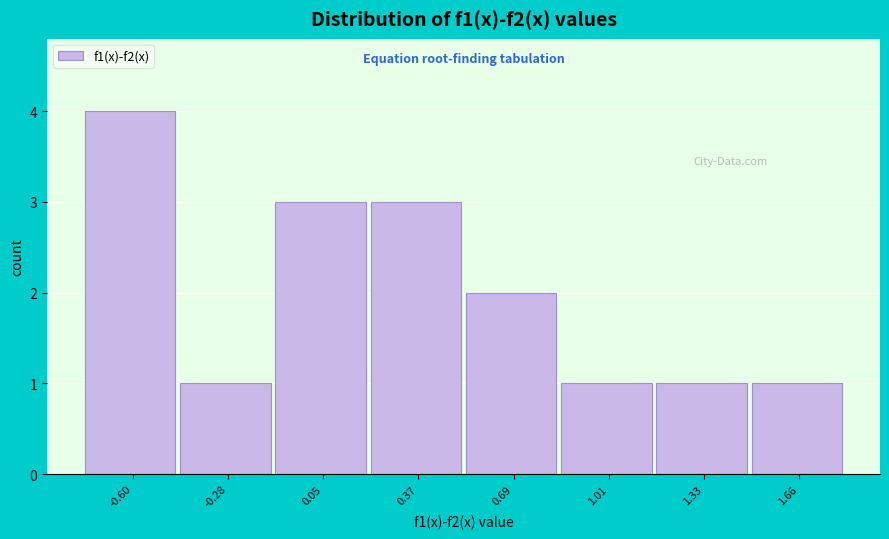

Reading left to right, transcribe all the data shown in this chart.

4	1	3	3	2	1	1	1